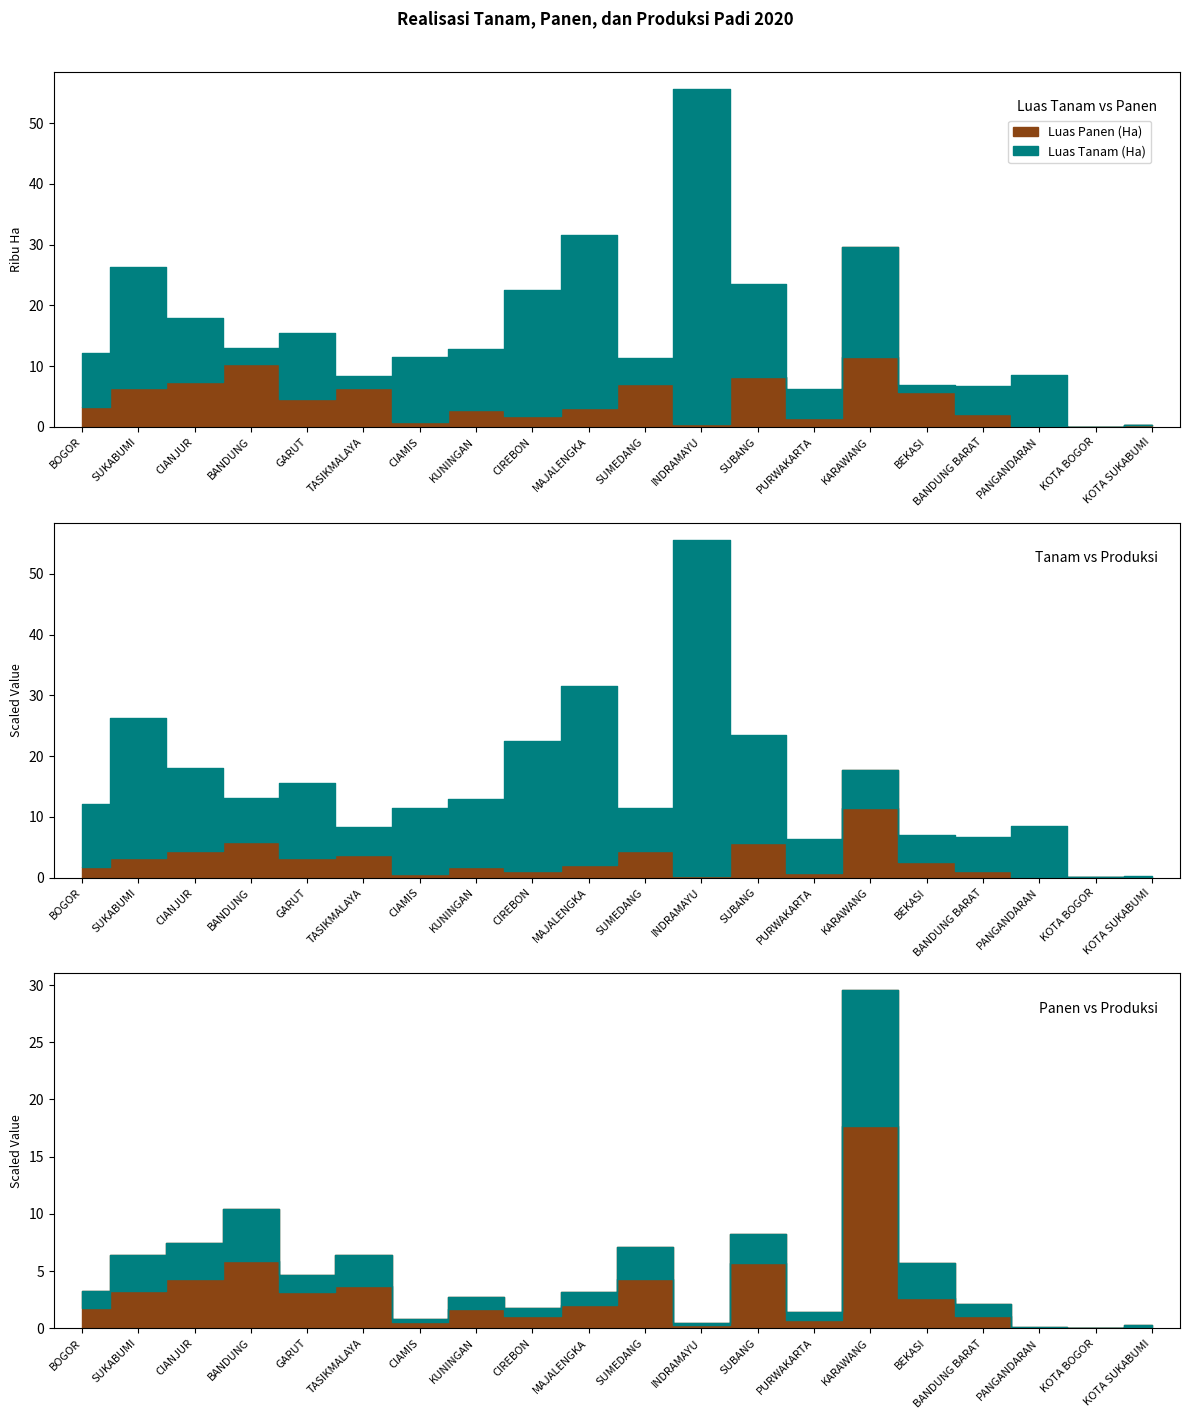

In Luas Panen (Ha), how many points are lower than both neighbors (excluding endpoints)?

6